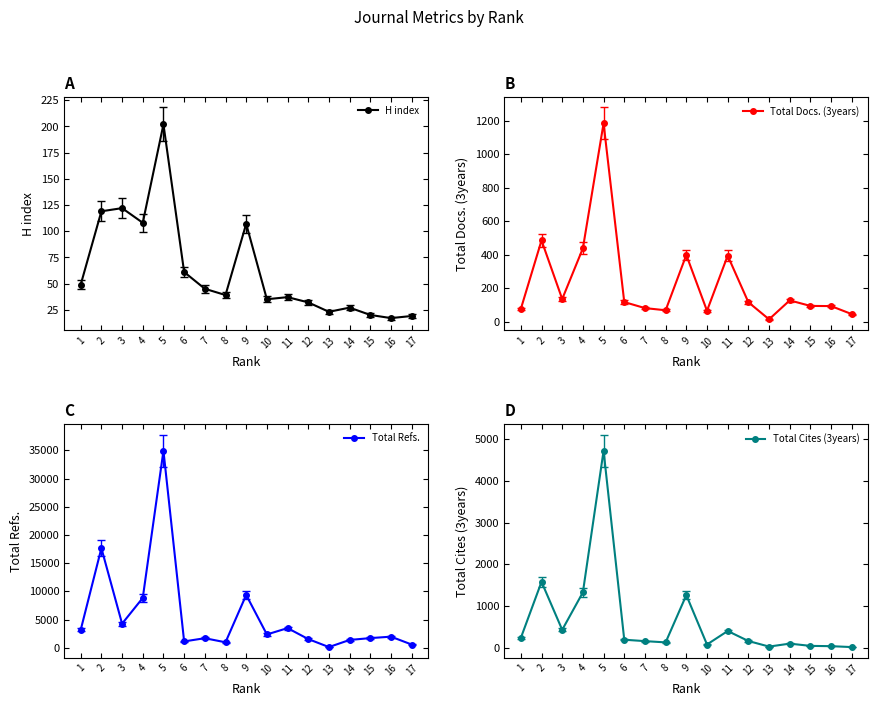

What is the minimum value for H index?

17